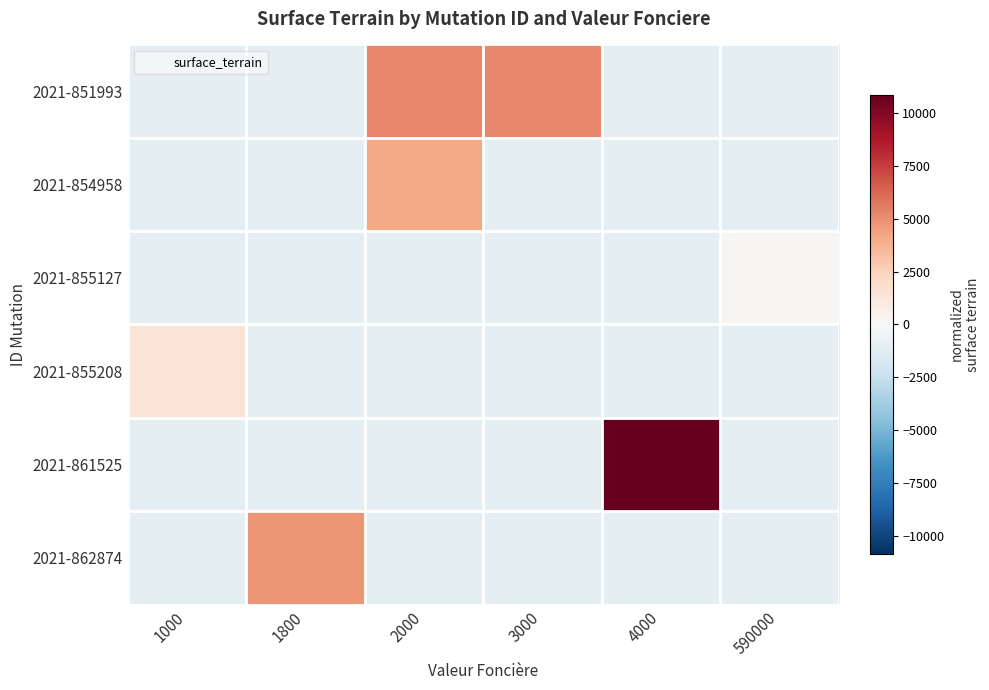

Reading left to right, list all the values displayed in this chart.

2021-851993: 1000=-1094	1800=-1094	2000=5176	3000=5176	4000=-1094	590000=-1094
2021-854958: 1000=-1094	1800=-1094	2000=4126	3000=-1094	4000=-1094	590000=-1094
2021-855127: 1000=-1094	1800=-1094	2000=-1094	3000=-1094	4000=-1094	590000=166
2021-855208: 1000=1410	1800=-1094	2000=-1094	3000=-1094	4000=-1094	590000=-1094
2021-861525: 1000=-1094	1800=-1094	2000=-1094	3000=-1094	4000=10856	590000=-1094
2021-862874: 1000=-1094	1800=4816	2000=-1094	3000=-1094	4000=-1094	590000=-1094